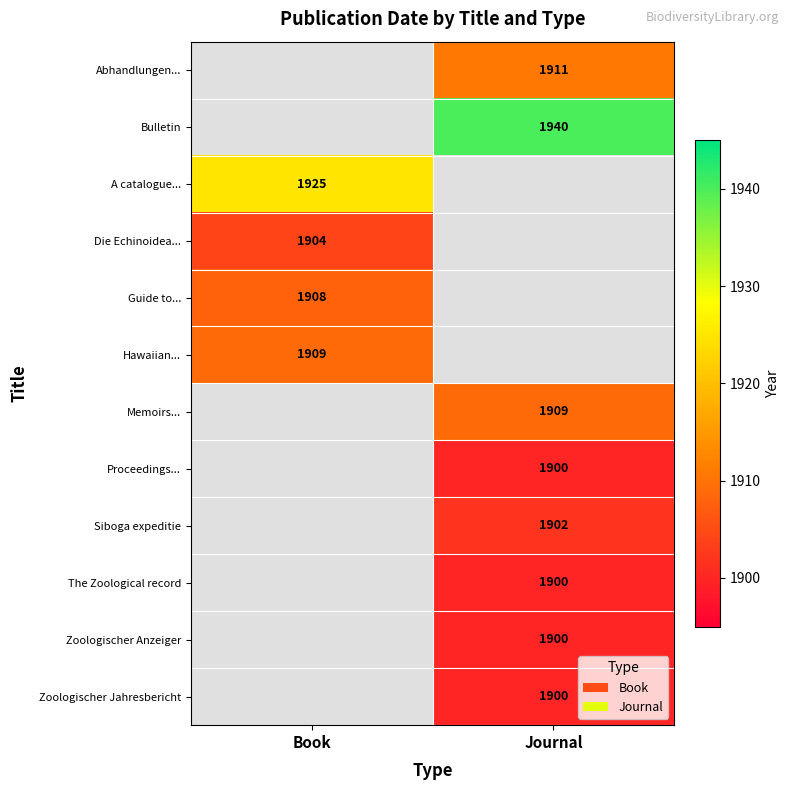

What is the maximum value shown in the chart?

1940